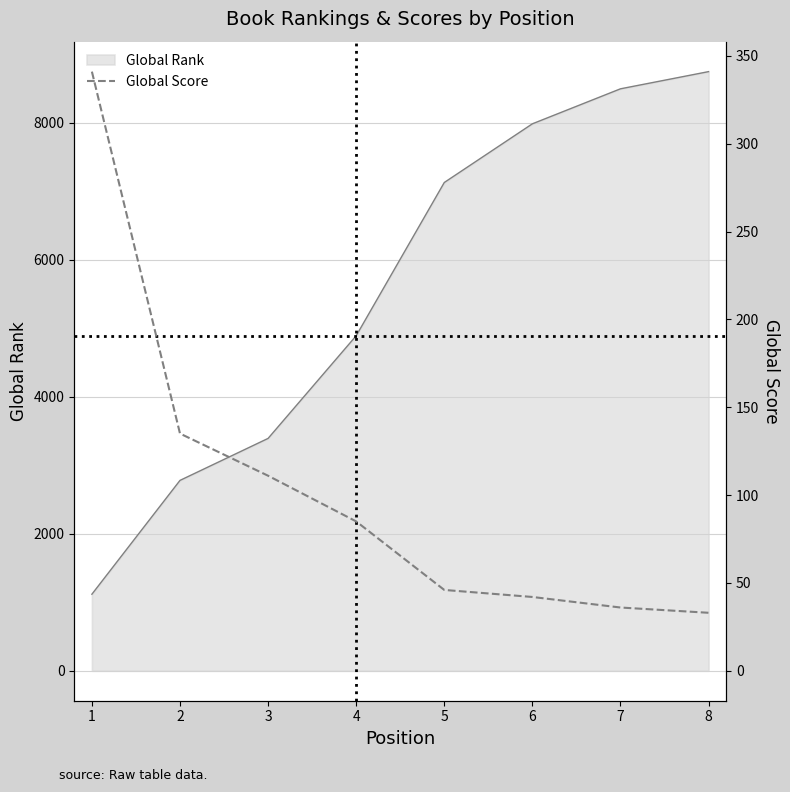

What is the difference between the second highest and second lowest values?

99